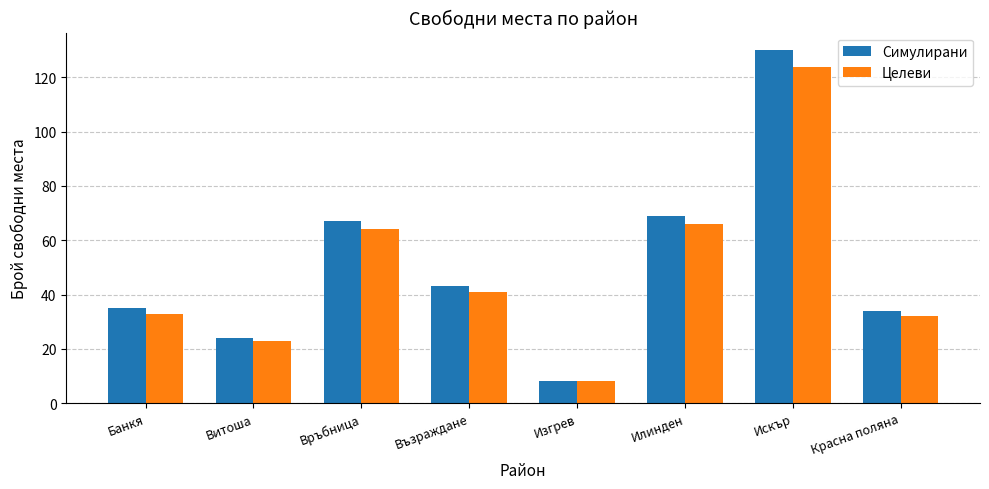

Which series has the widest spread of values?

Симулирани